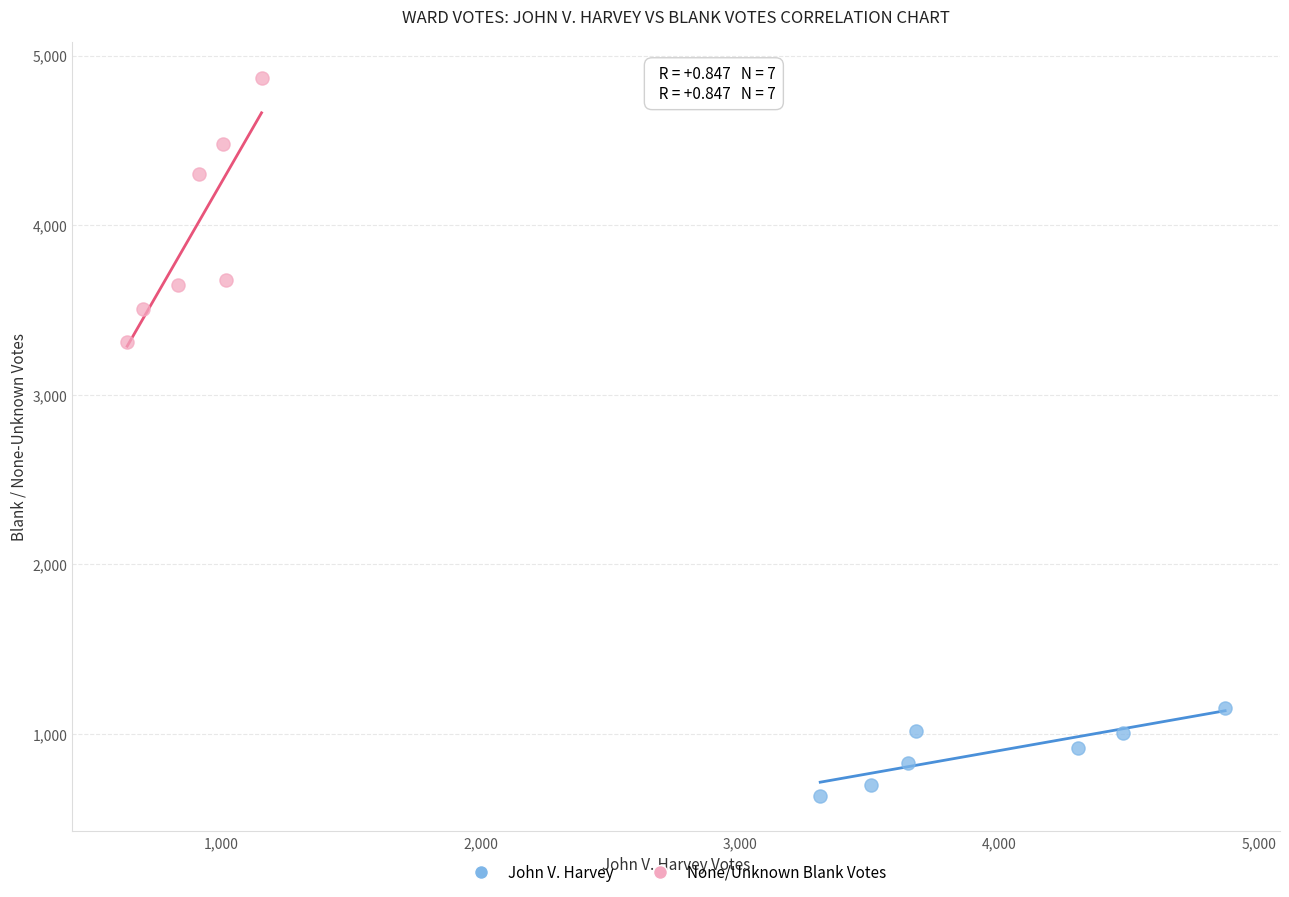

Which series has the widest spread of Y values?

None/Unknown Blank Votes